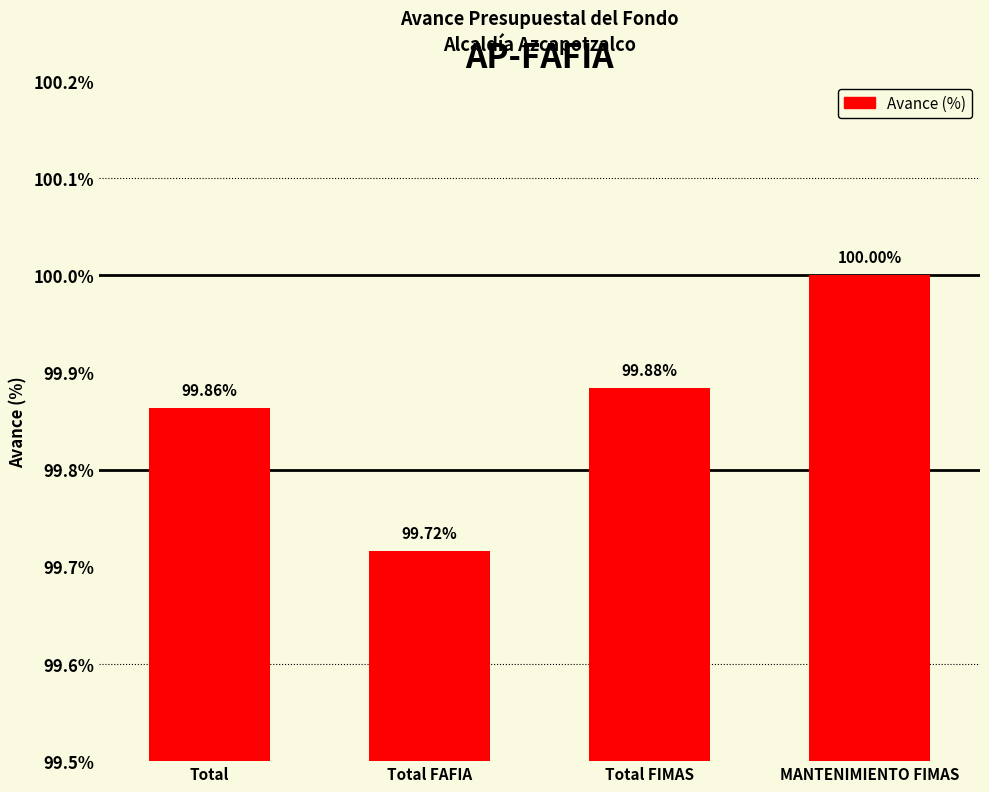

Between Total FIMAS and Total, which is larger?

Total FIMAS